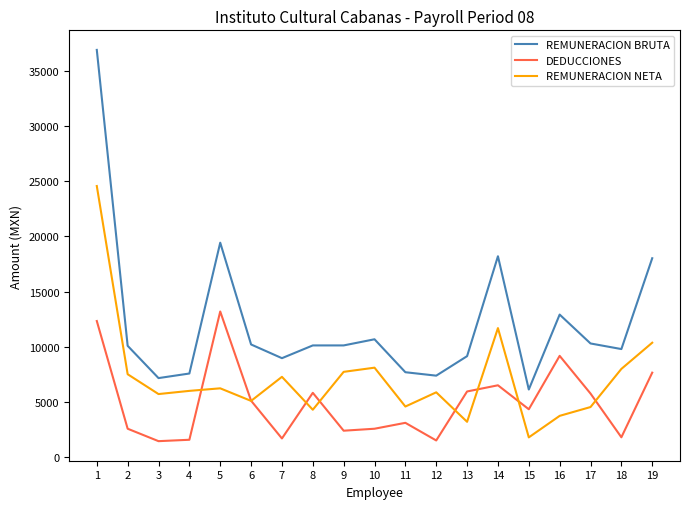

How many values in the REMUNERACION BRUTA series are below 10119?

9